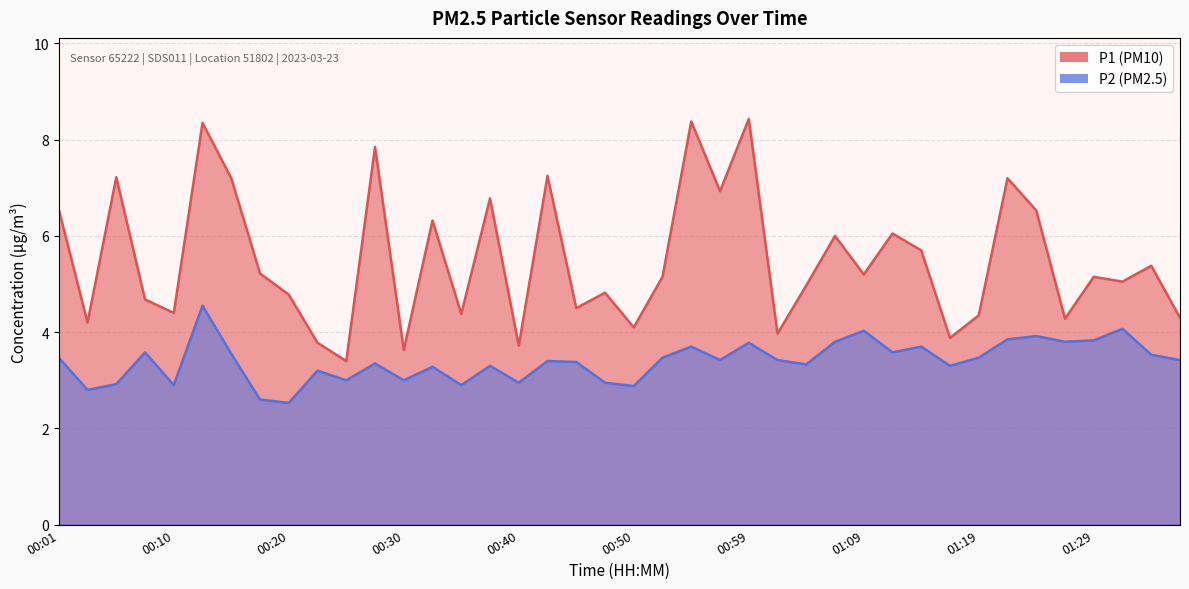

What is the difference between the maximum and minimum values in the P2 series?

2.0